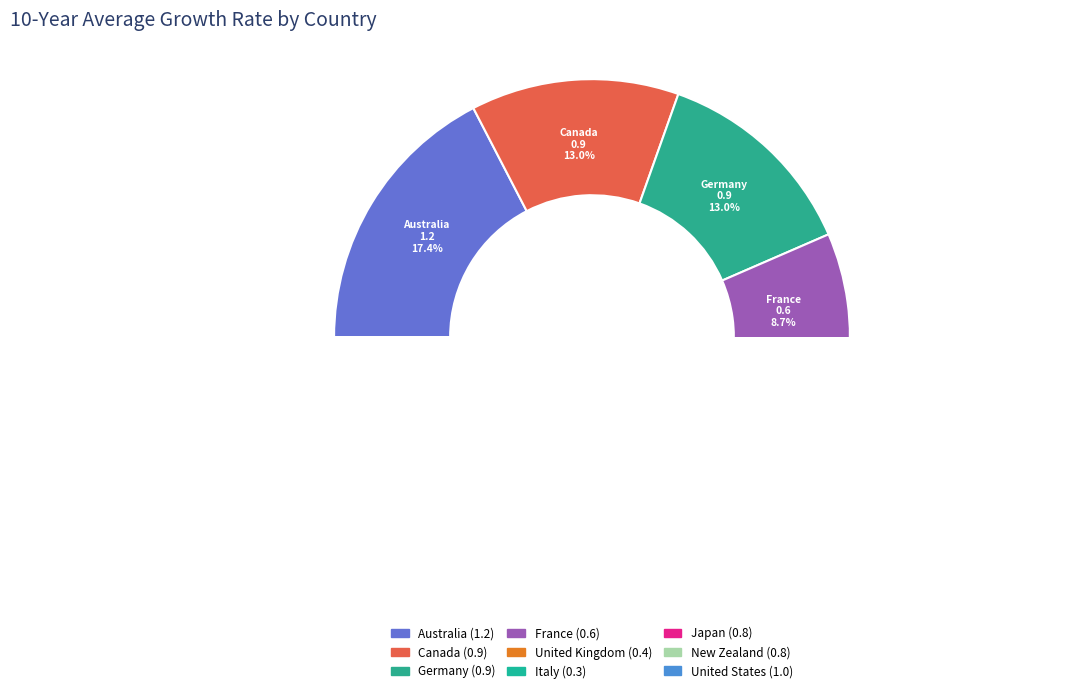

Does any single category account for the majority?

No